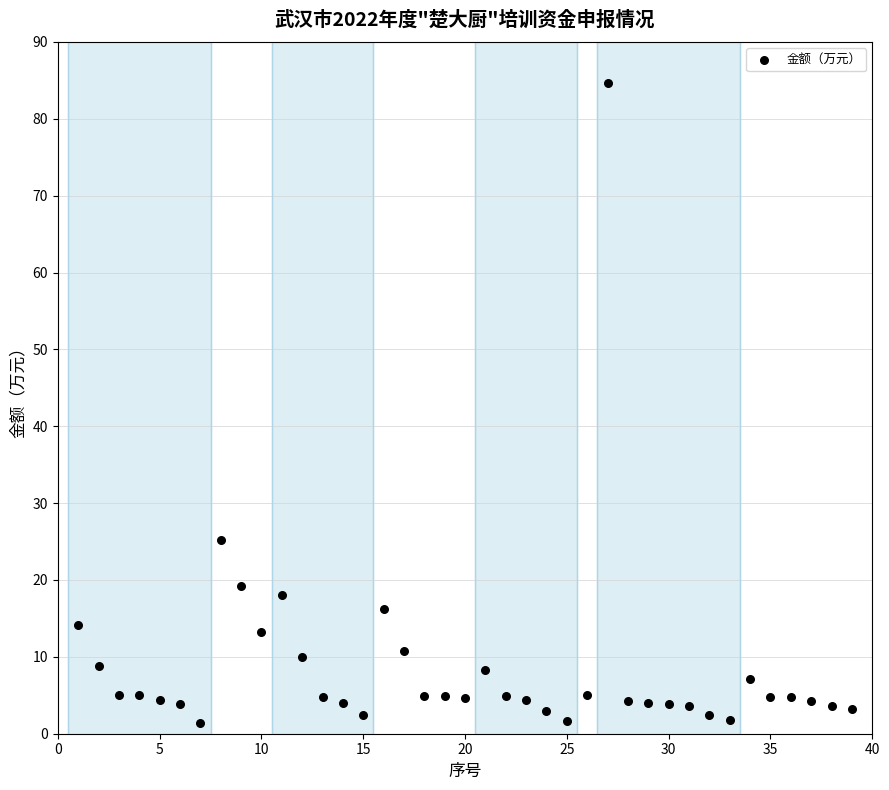

What Y value in the scatter plot is closest to 43?

25.2